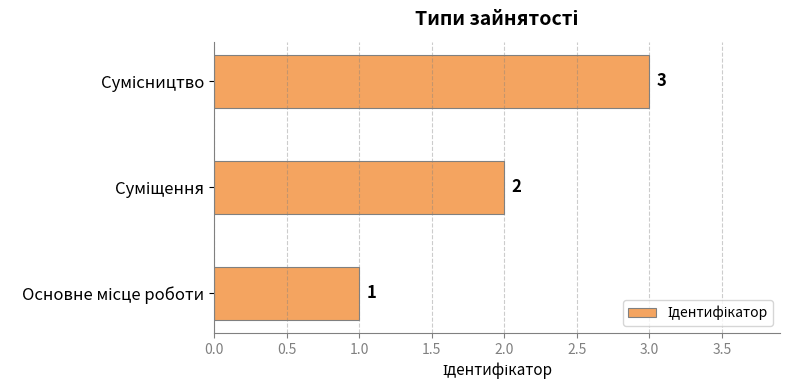

Count the number of categories in the chart.

3